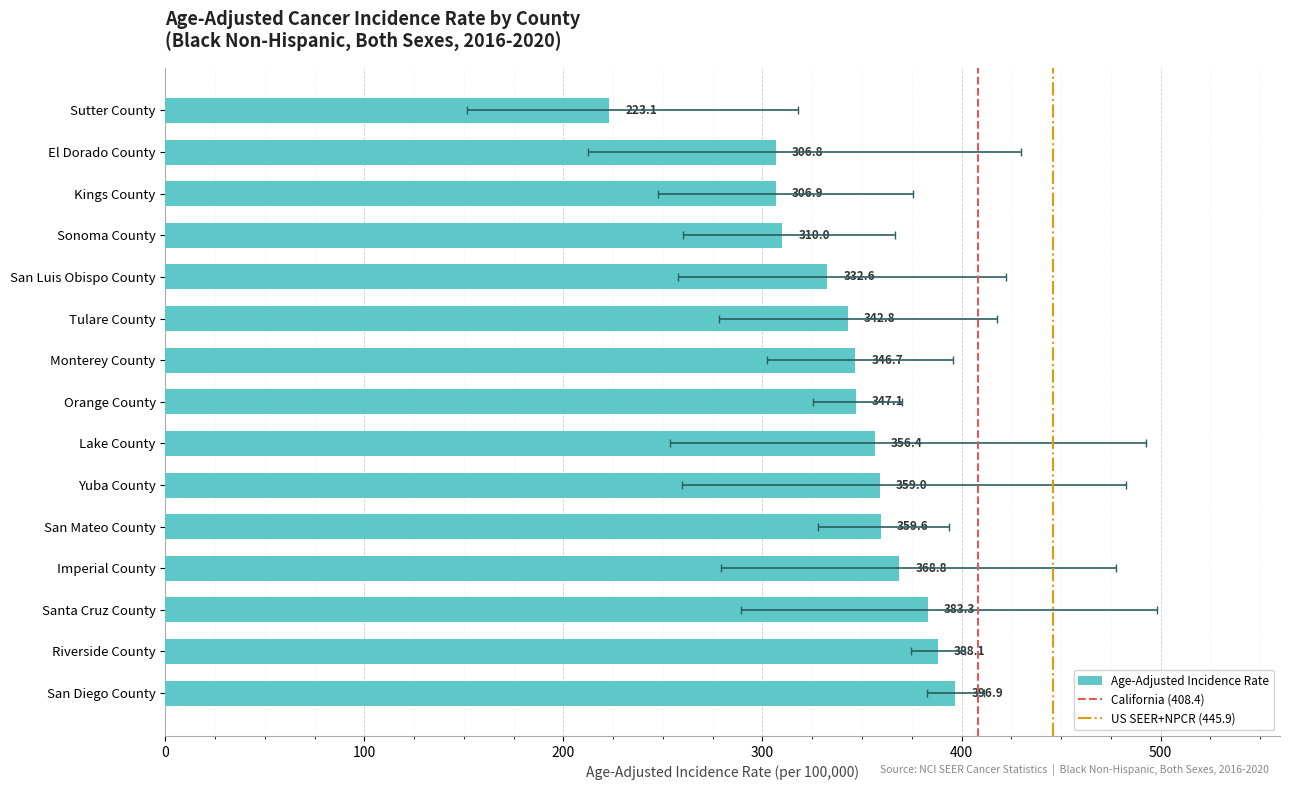

What is the difference between the maximum and minimum values?

173.8